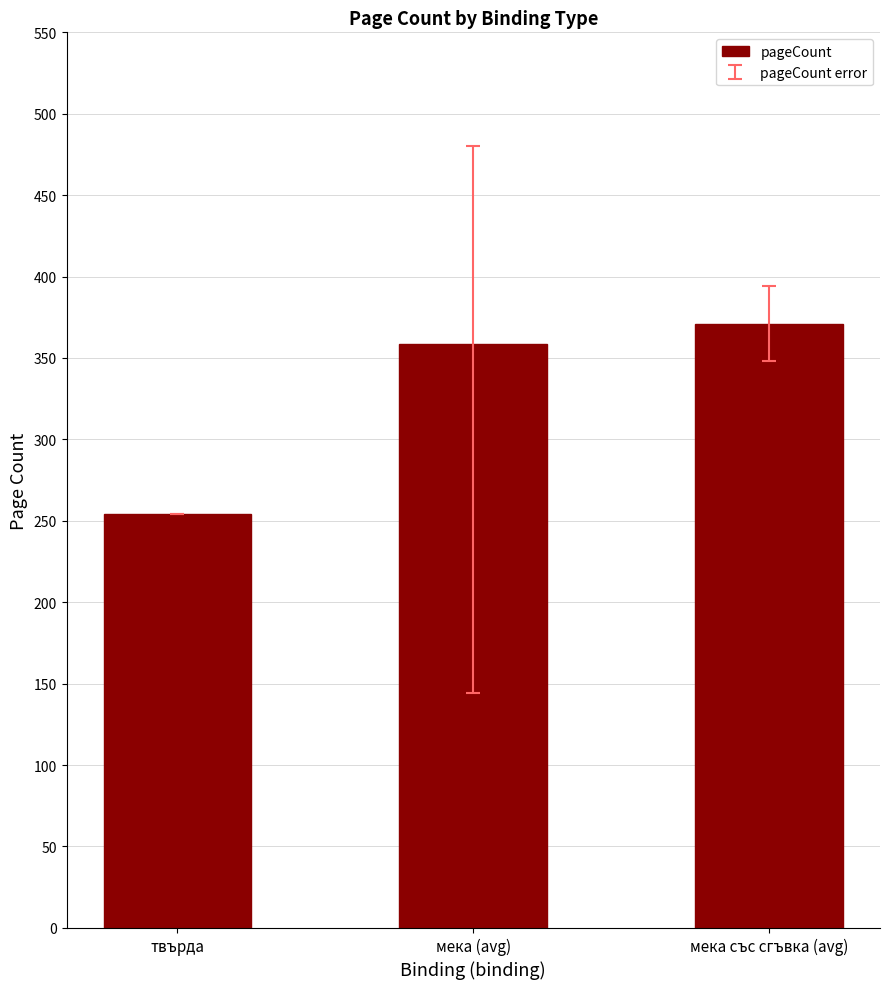

Are the bars horizontal?

No